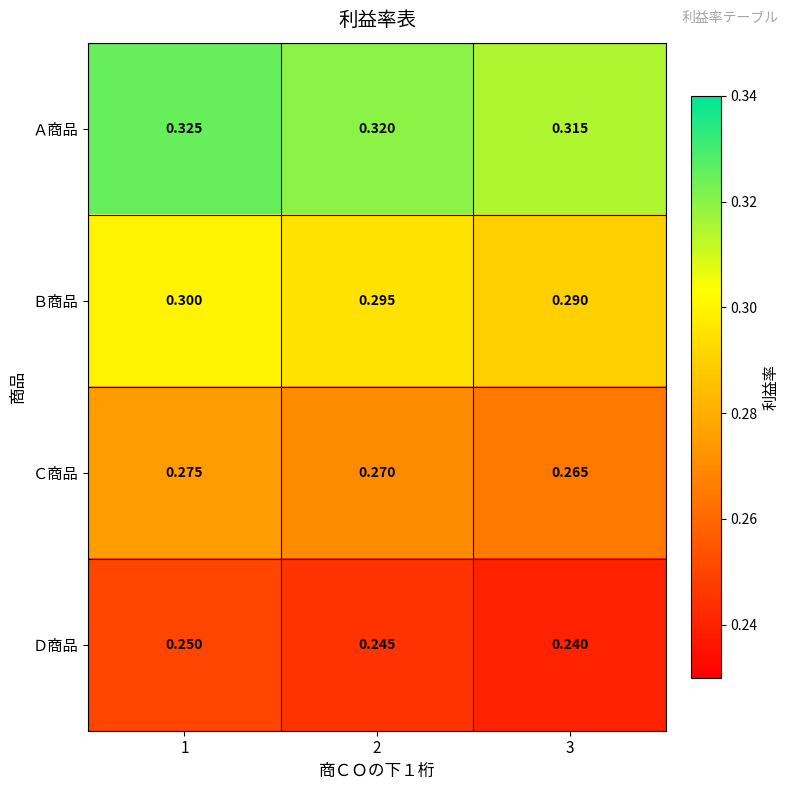

Rank the series by their average value, from highest to lowest.

Ａ商品, Ｂ商品, Ｃ商品, Ｄ商品